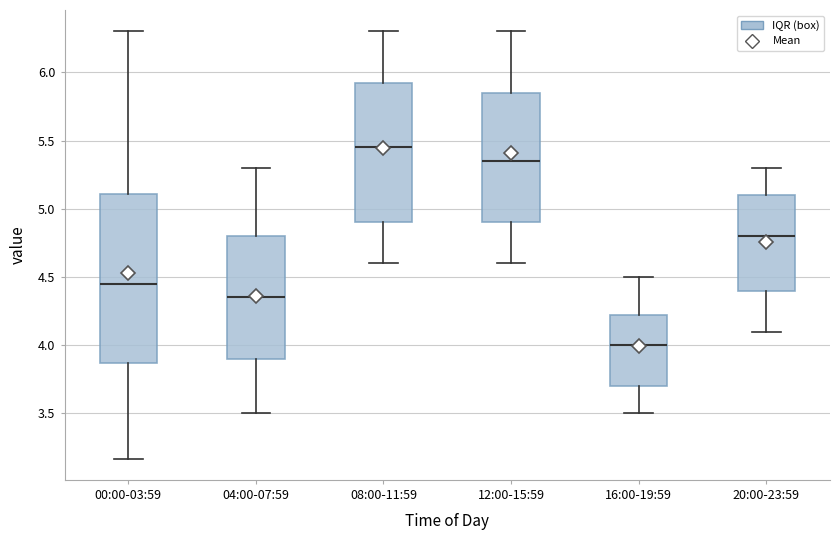

Comparing the boxes themselves (not the whiskers), which one is the tallest?

00:00-03:59